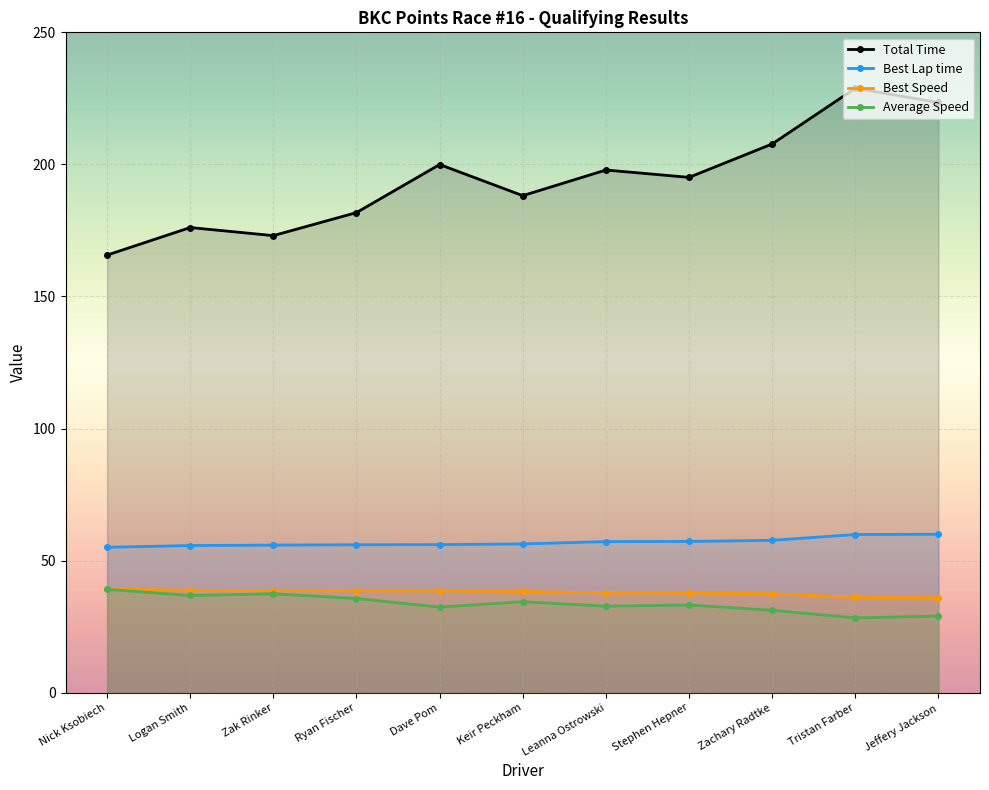

How many series are shown in this chart?

4